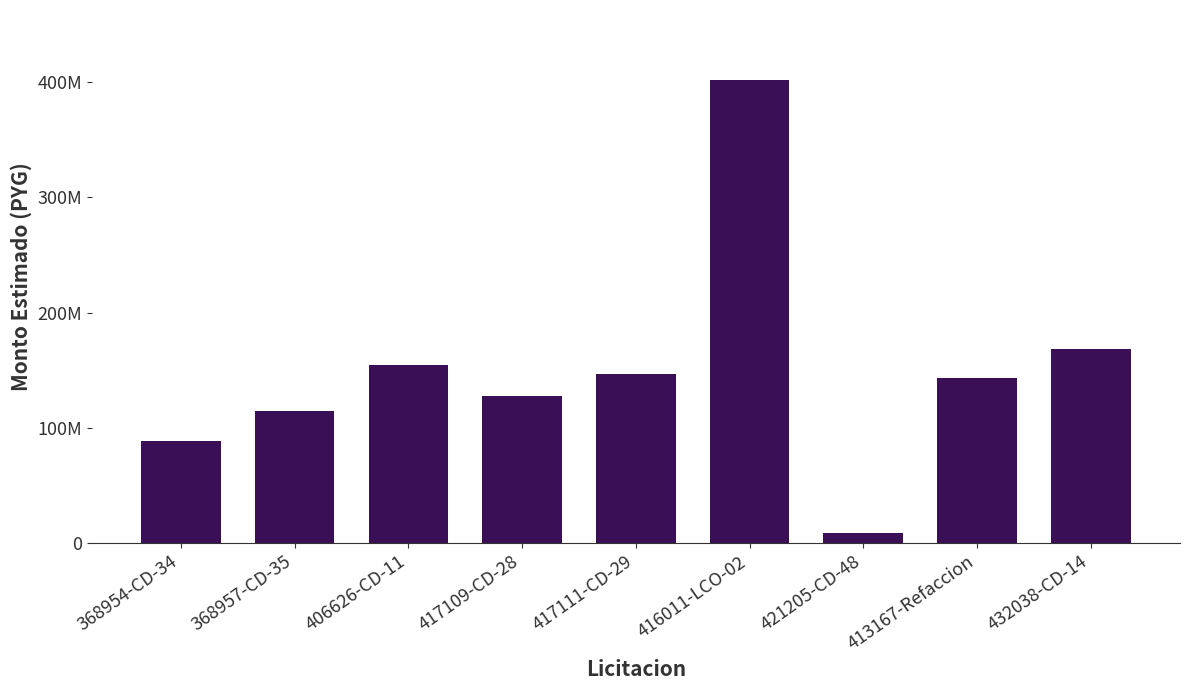

The chart shows a value of 9177238.0 at 421205-CD-48. True or false?

True